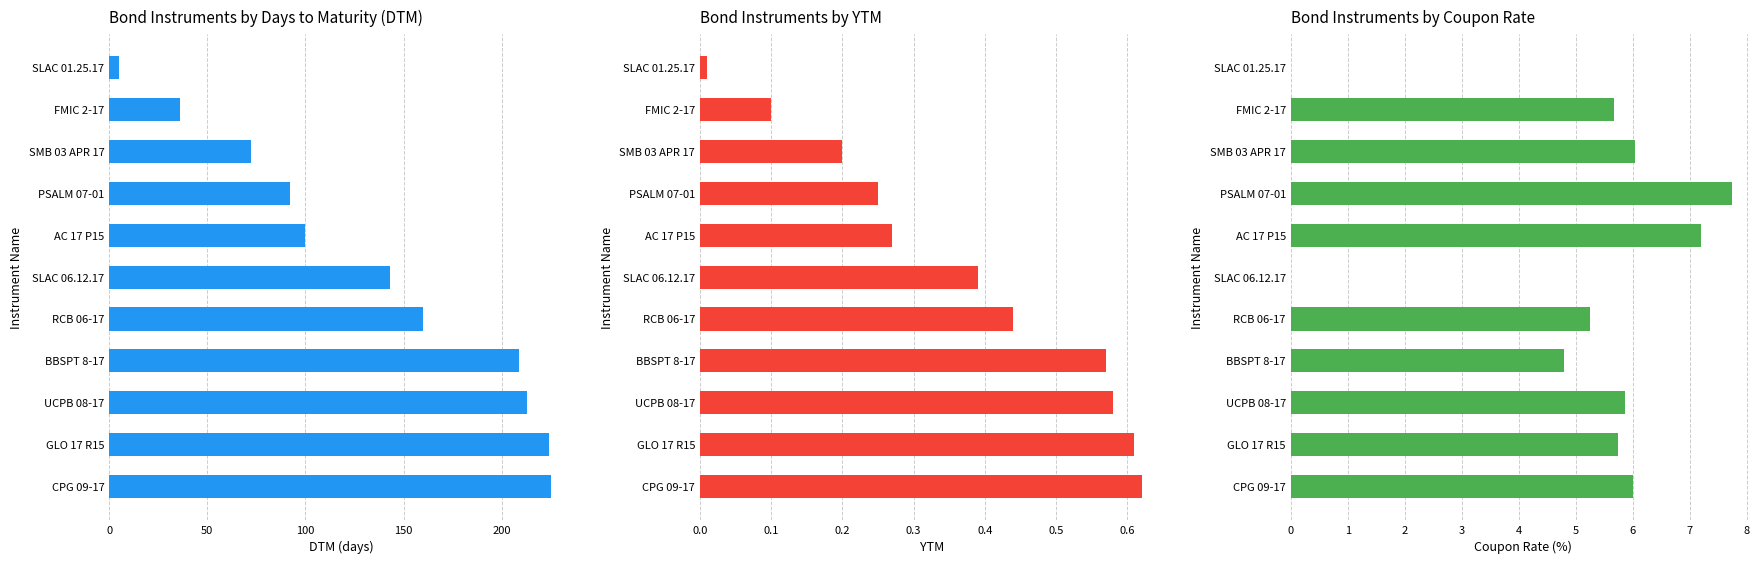

Reading left to right, list all the values displayed in this chart.

DTM: 5.0	36.0	72.0	92.0	100.0	143.0	160.0	209.0	213.0	224.0	225.0
YTM: 0.0	0.1	0.2	0.2	0.3	0.4	0.4	0.6	0.6	0.6	0.6
Coupon Rate: 0.0	5.7	6.0	7.8	7.2	0.0	5.2	4.8	5.9	5.8	6.0